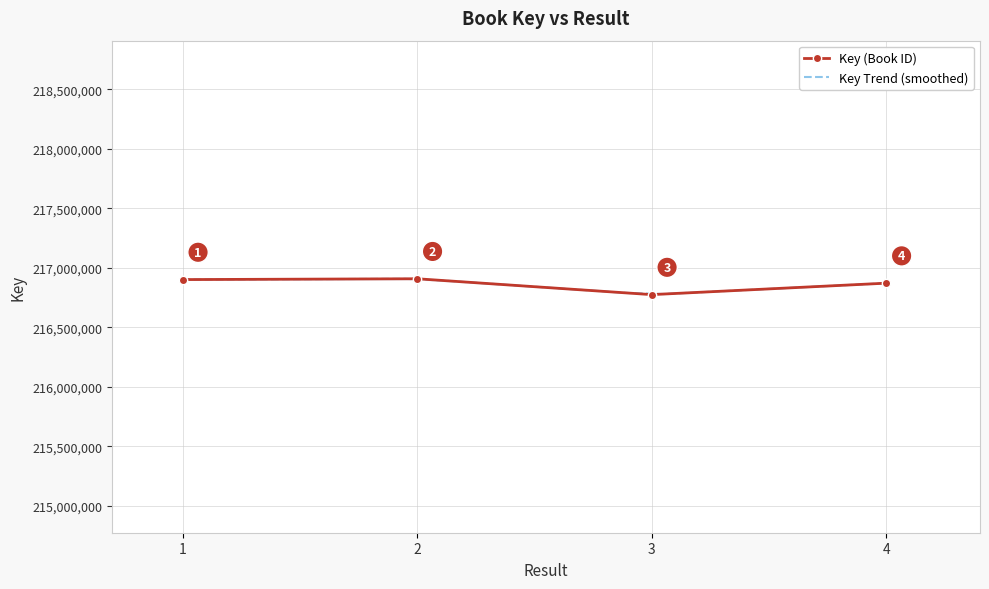

Count the number of values greater than 216901201.

1